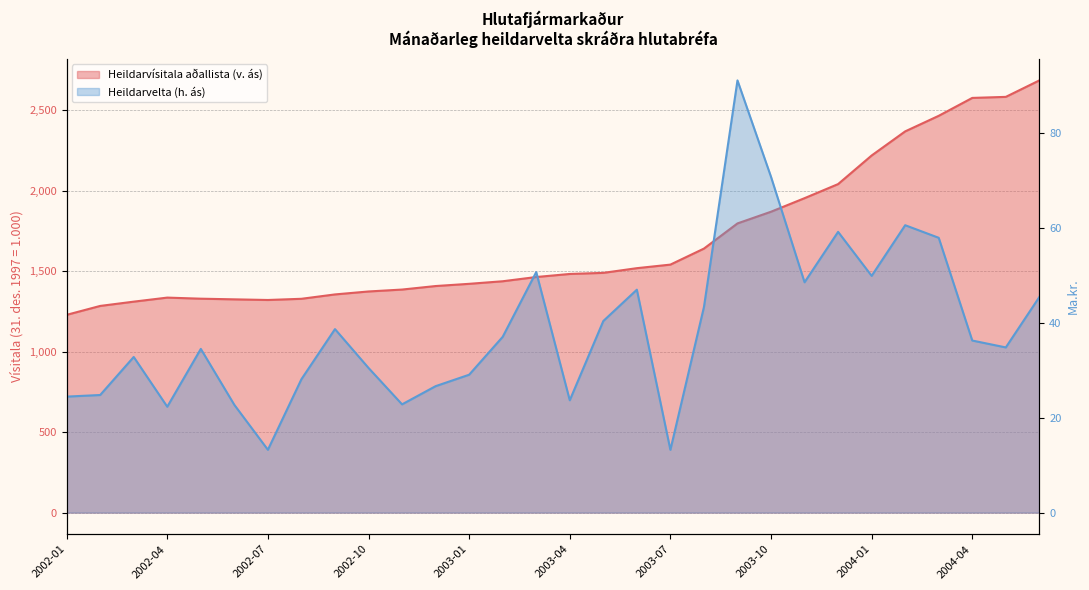

What is the minimum value shown in the chart?

13.2